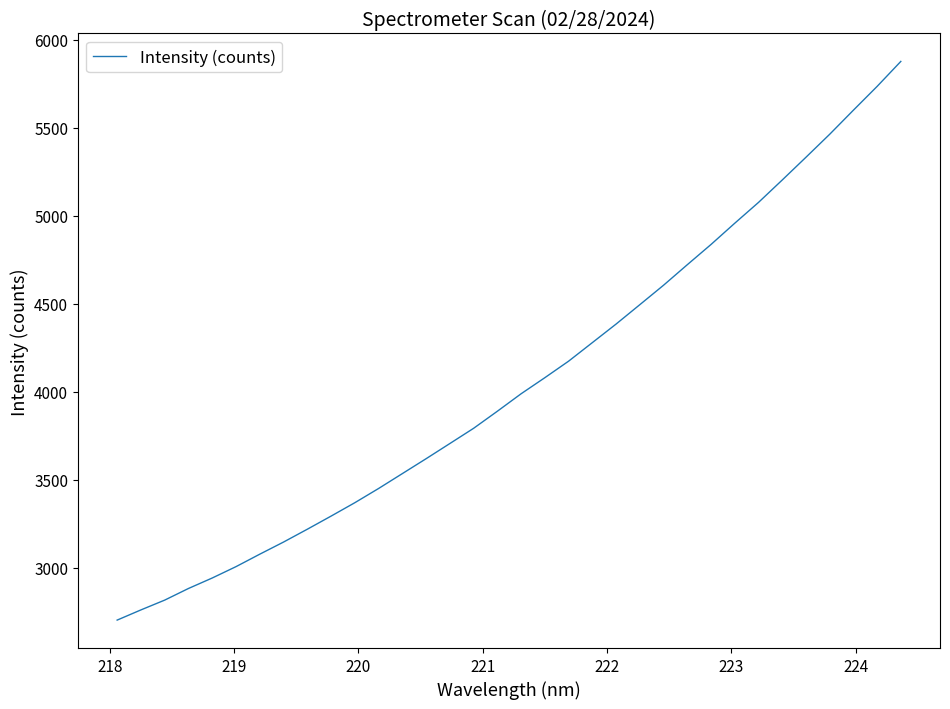

Reading left to right, list all the values displayed in this chart.

2702.2	2760.1	2815.8	2881.9	2941.5	3006.1	3076.9	3145.9	3218.7	3293.3	3369.5	3450.3	3534.9	3619.6	3705.9	3792.4	3889.4	3988.7	4080.1	4173.9	4279.4	4384.9	4495.1	4605.6	4722.2	4837.3	4958.0	5076.2	5203.6	5332.8	5463.4	5600.3	5735.5	5877.5